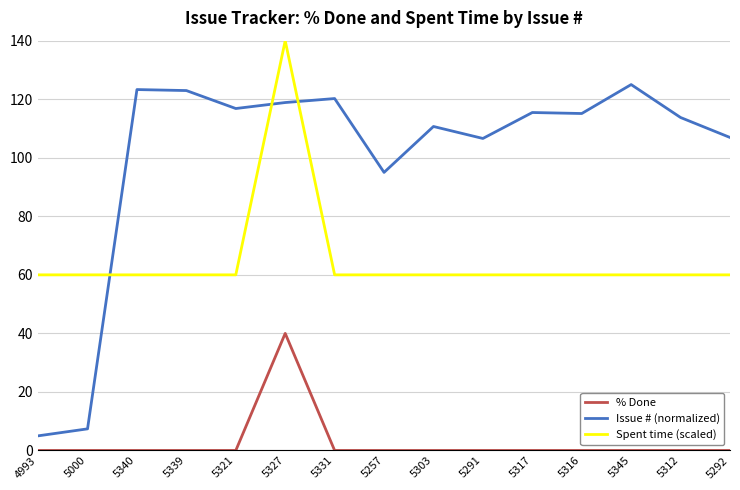

What is the greatest value displayed?

140.0